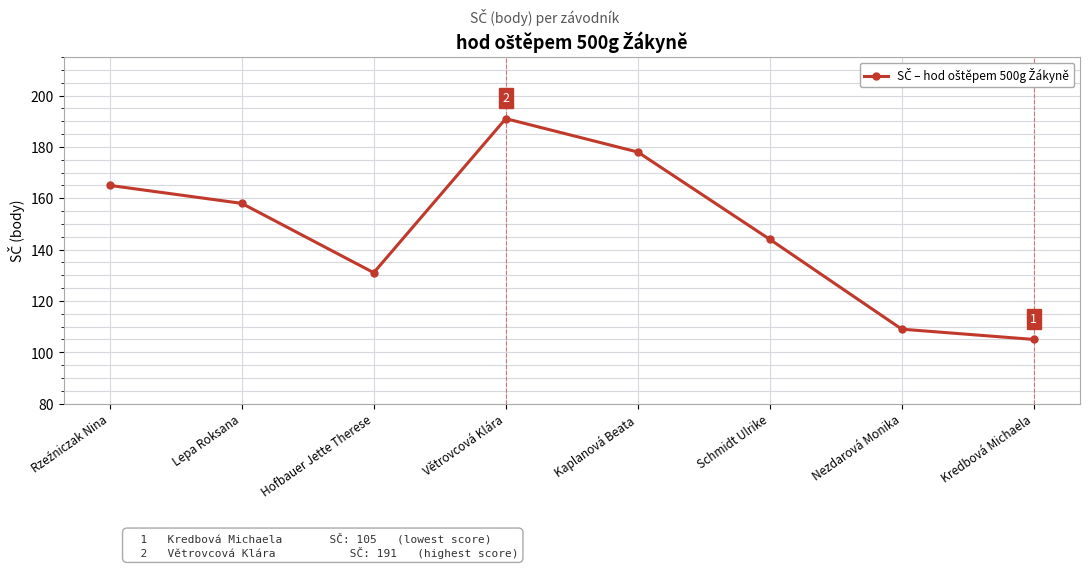

The value at Nezdarová Monika is 179. True or false?

False